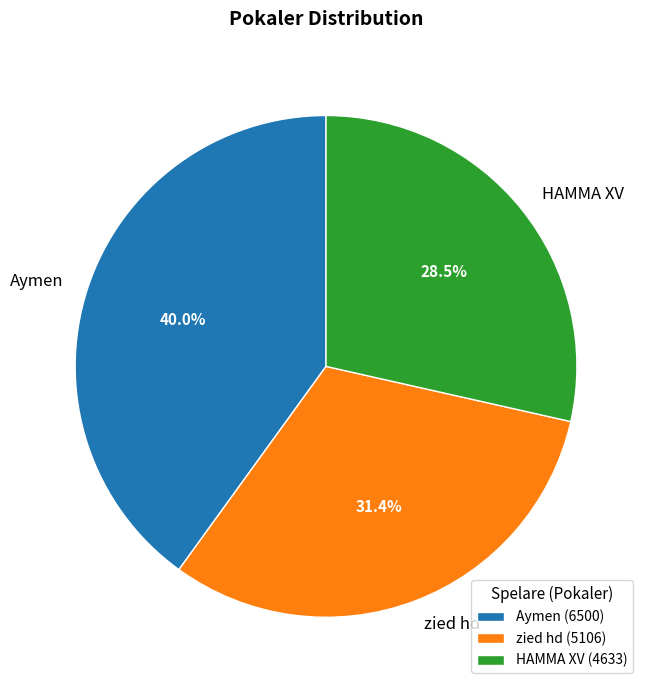

How many segments does this pie chart have?

3